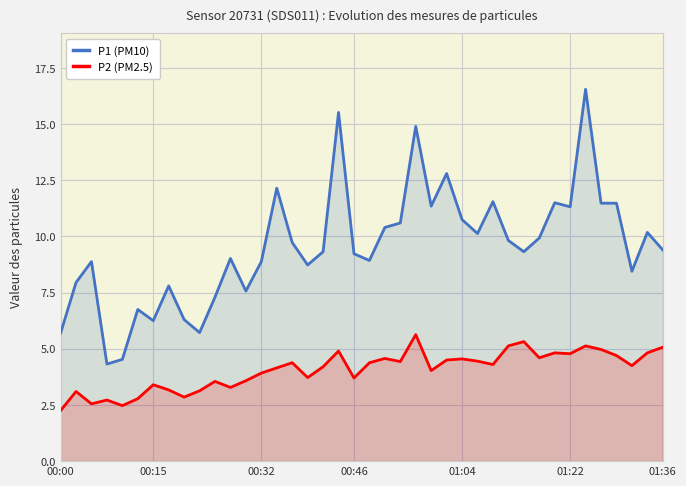

The value of P2 (PM2.5) at 00:15 is 3.4. True or false?

True